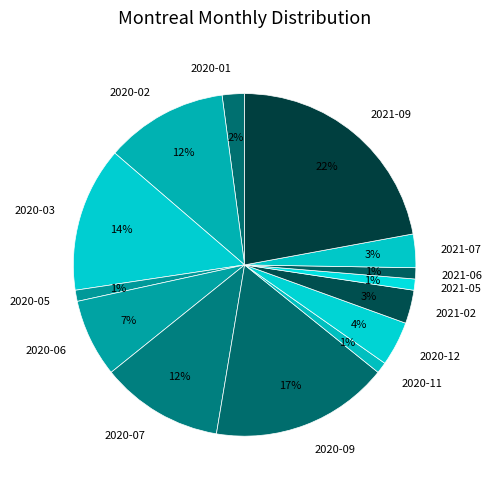

Is the sum of 2021-09 and 2021-07 greater than half?

No